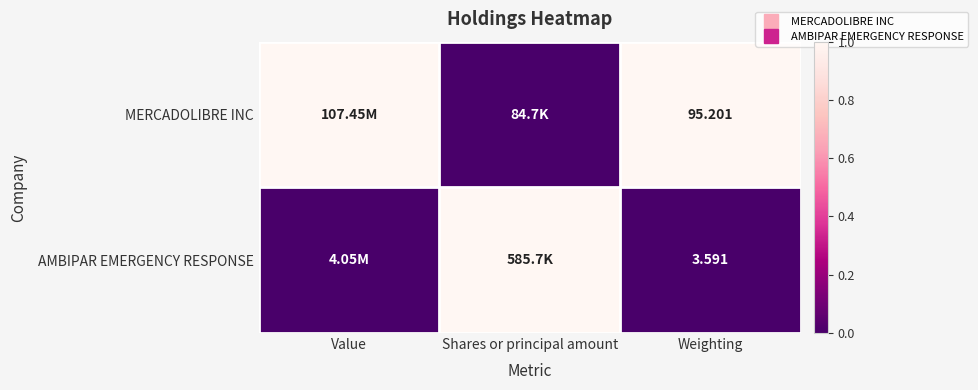

Which series has the largest total across all categories?

MERCADOLIBRE INC